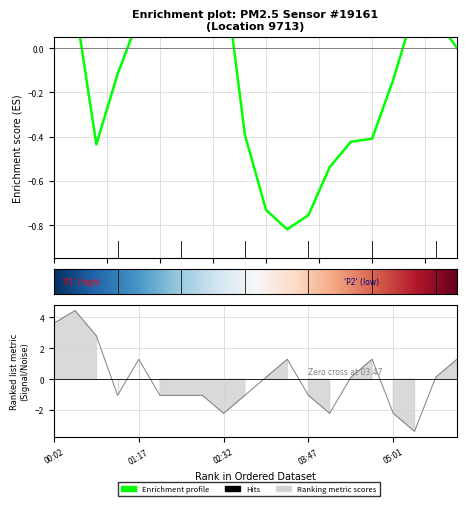

What is the value of the 16th point from the left?

1.3